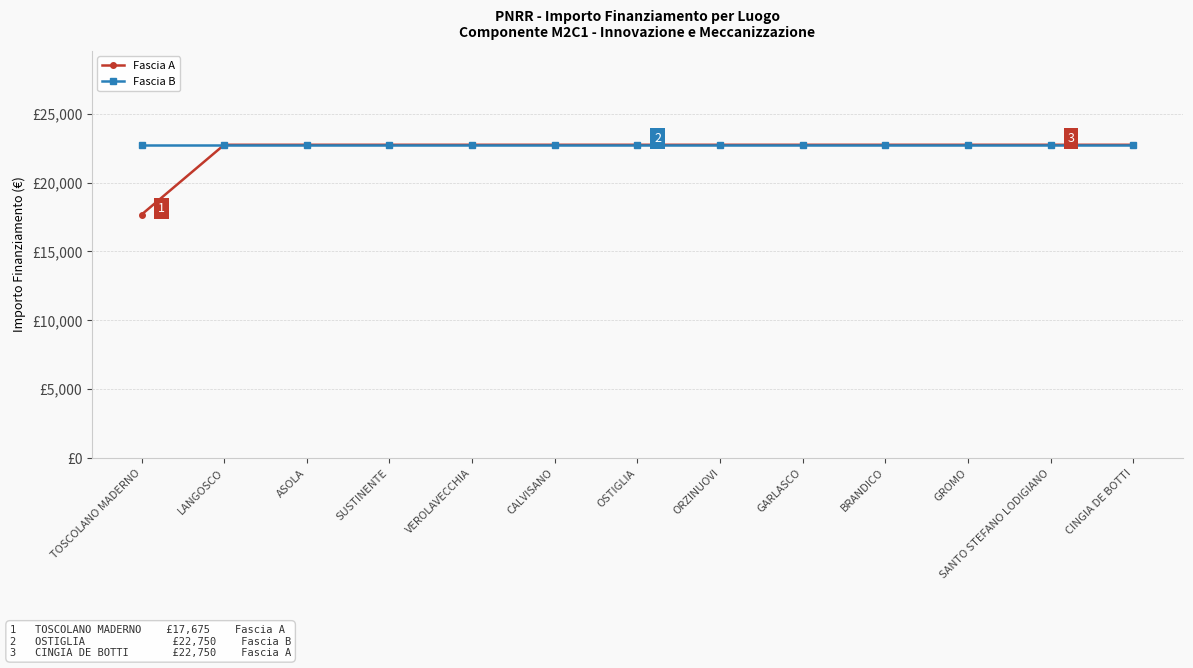

What is the minimum value for Fascia B?

22750.0